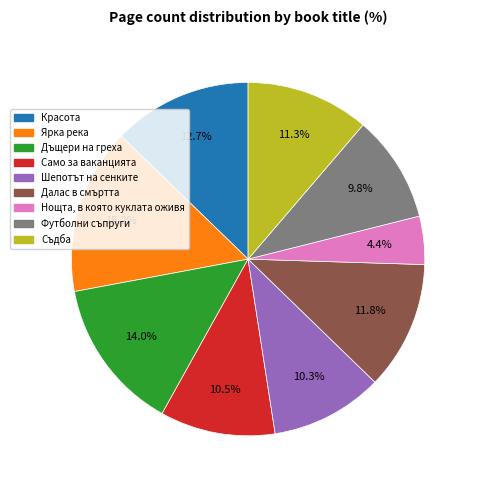

Combined, do Красота and Футболни съпруги account for over 50%?

No